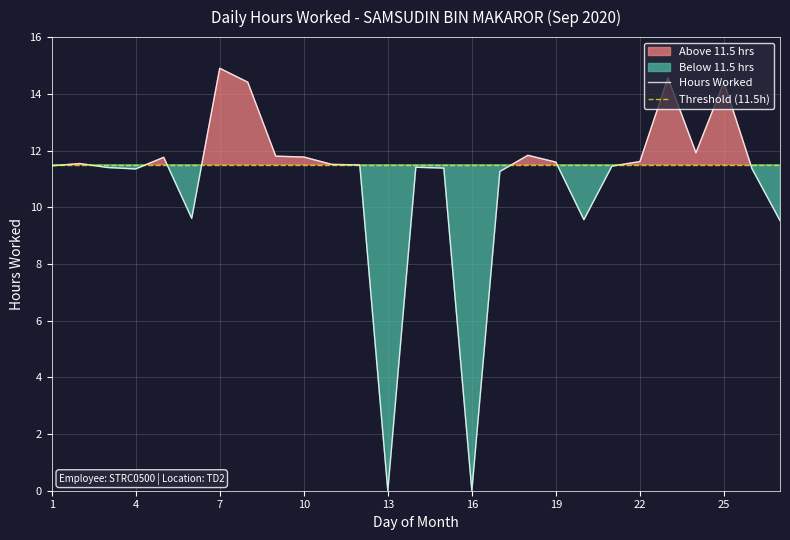

Reading left to right, transcribe all the data shown in this chart.

11.5	11.5	11.4	11.3	11.8	9.6	14.9	14.4	11.8	11.8	11.5	11.5	0.0	11.4	11.4	0.0	11.3	11.8	11.6	9.6	11.4	11.6	14.6	11.9	14.4	11.4	9.5